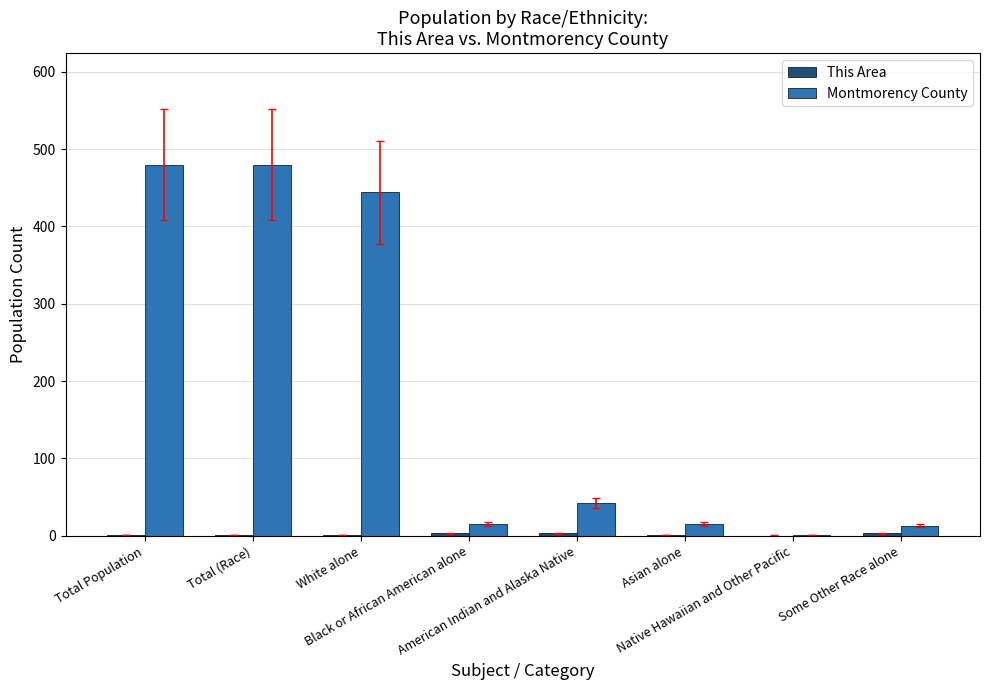

What is the maximum value for Montmorency County?

480